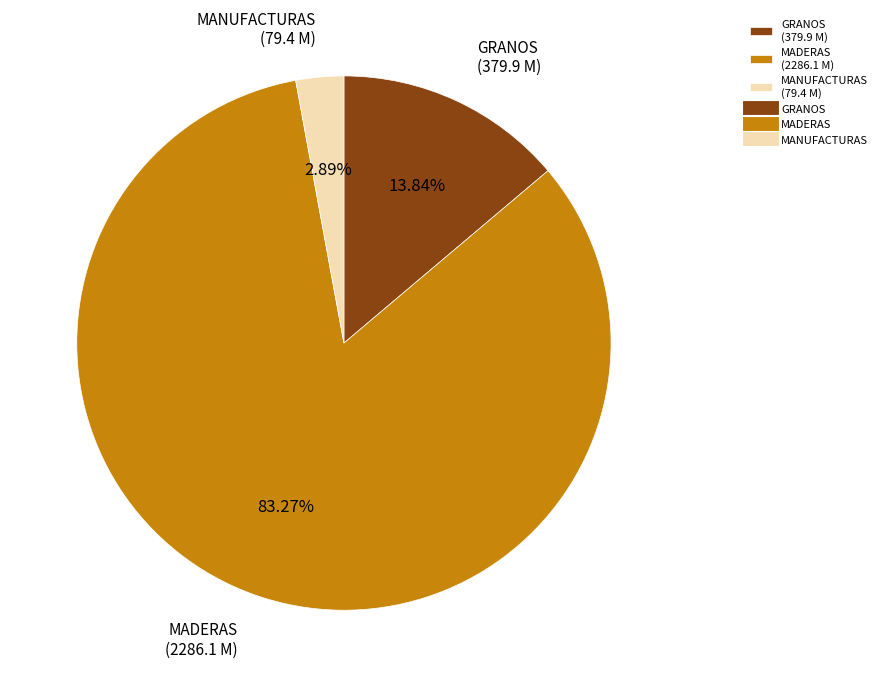

Between MANUFACTURAS (79.4 M) and MADERAS (2286.1 M), which is larger?

MADERAS (2286.1 M)